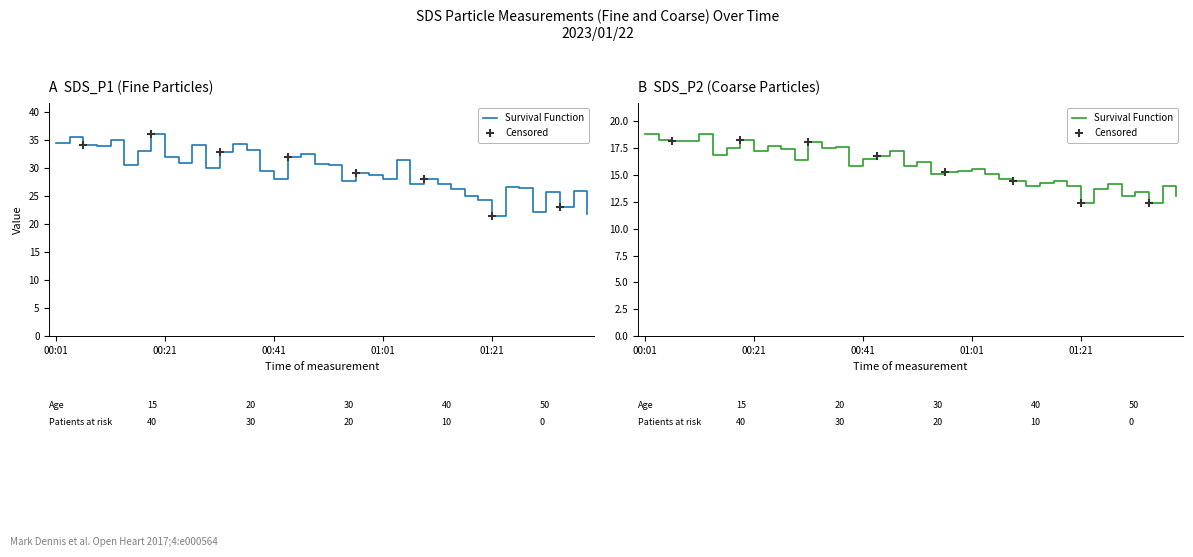

What is the total value across all series at 01:36?

39.9